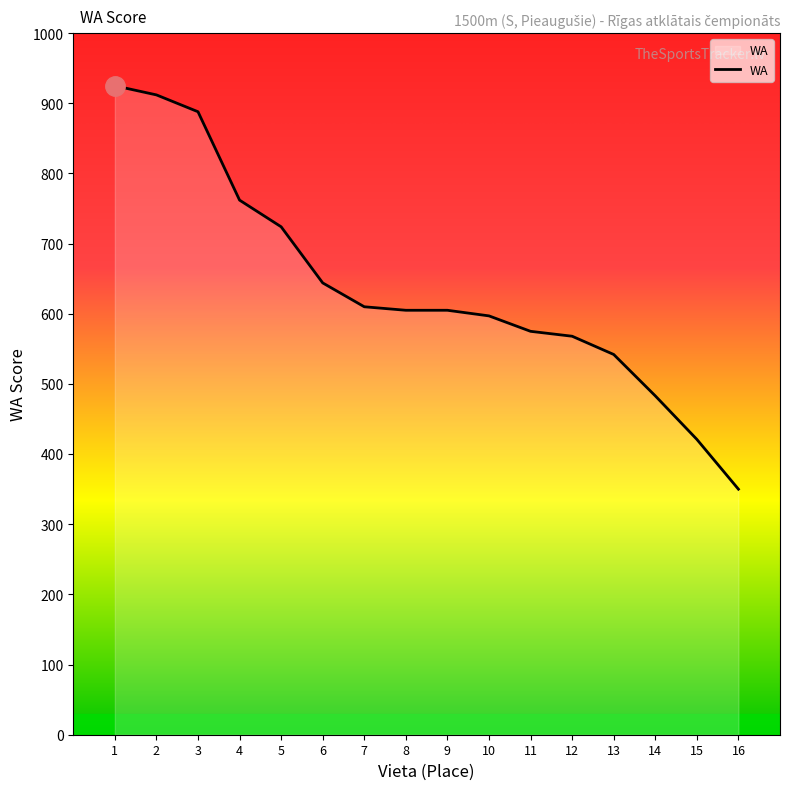

True or false: the data shows 1030 at 8.

False